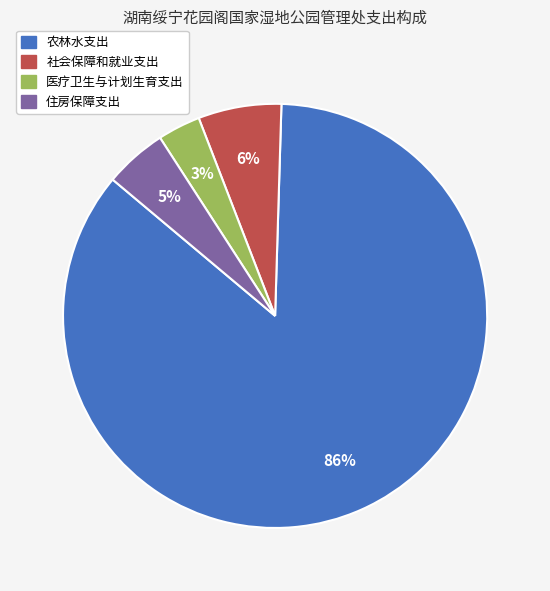

True or false: 农林水支出 accounts for 73% of the total.

False